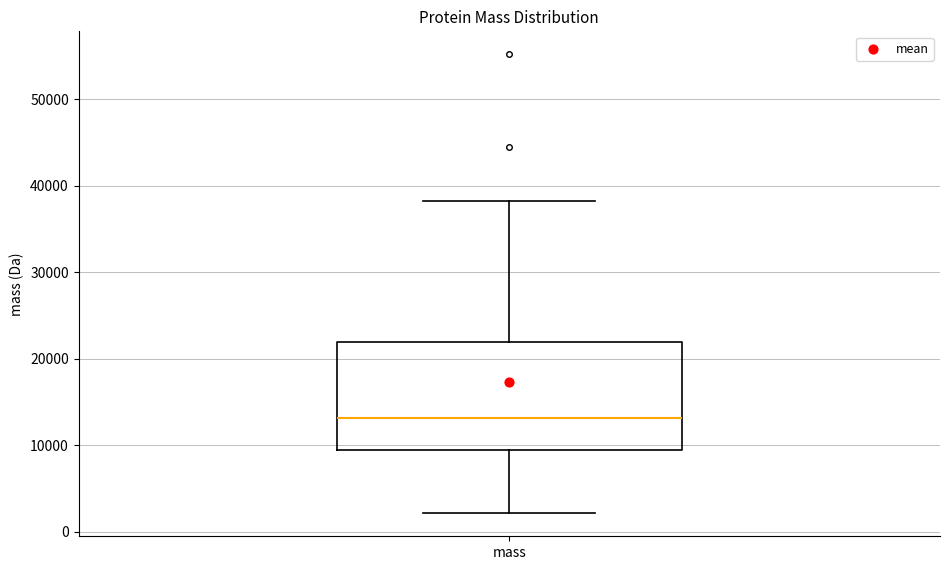

Read this box plot against the y-axis: the position of the median line, the range covered by the box, and the ends of both whiskers. The values are not printed on the chart, so give them approximately, as read against the axis.

median 13000, box 9000 to 22000, whiskers 2000 to 38000